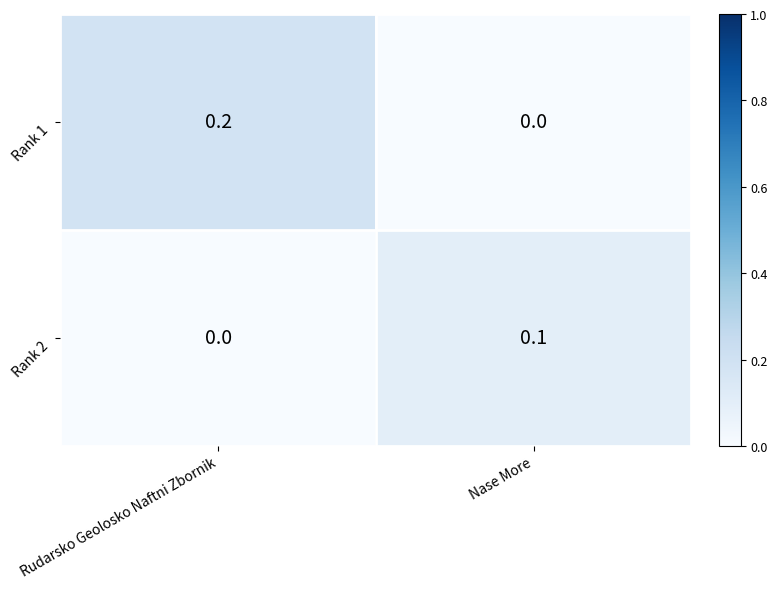

The Rank 2 series shows 0.1 at Nase More. True or false?

True